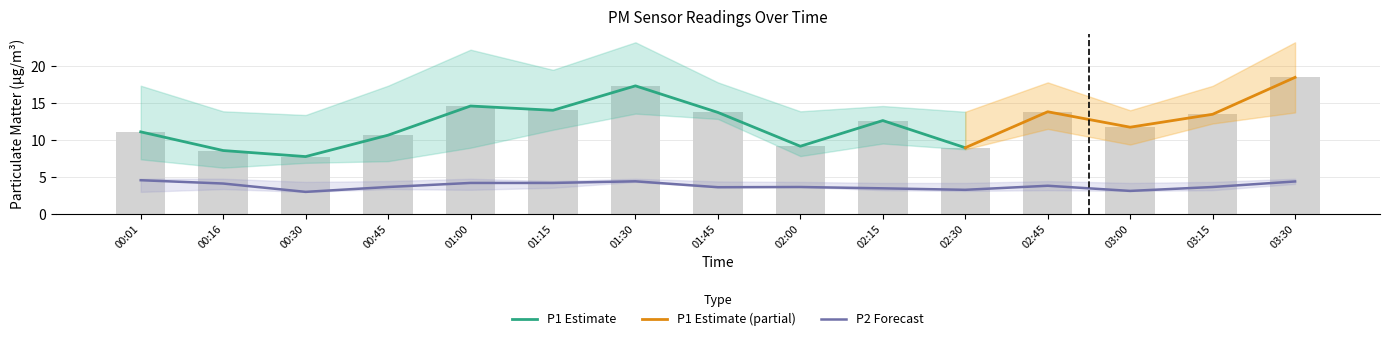

The P2 series shows 2.1 at 03:00. True or false?

False